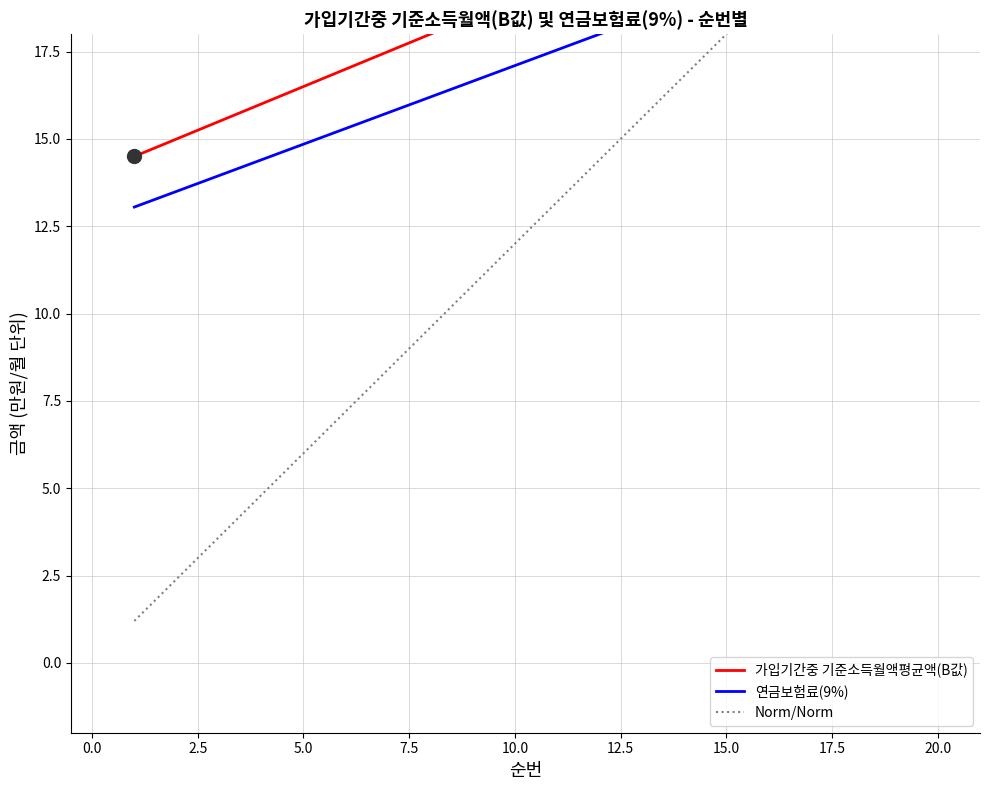

Does the chart have visible grid lines?

Yes